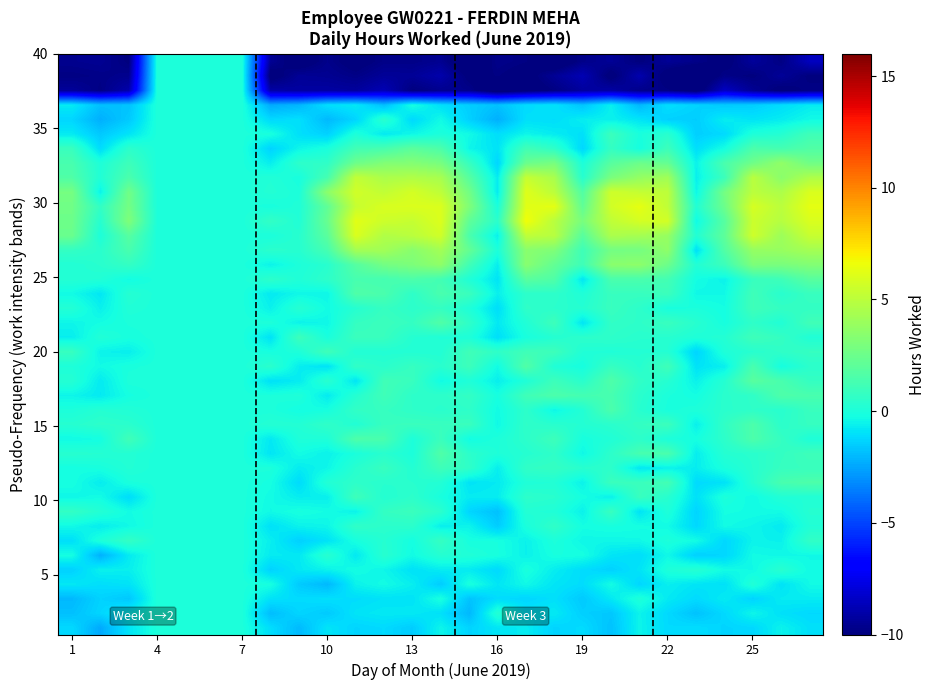

How many series are shown in this chart?

40